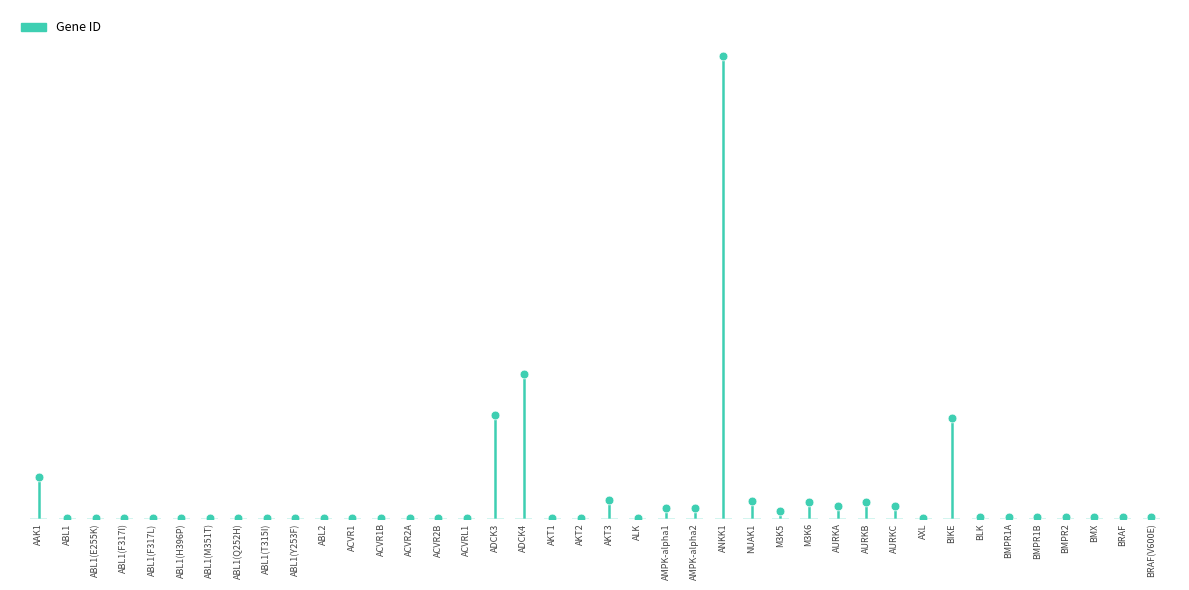

Approximately how many times larger is the value at AXL compared to BRAF?

0.8